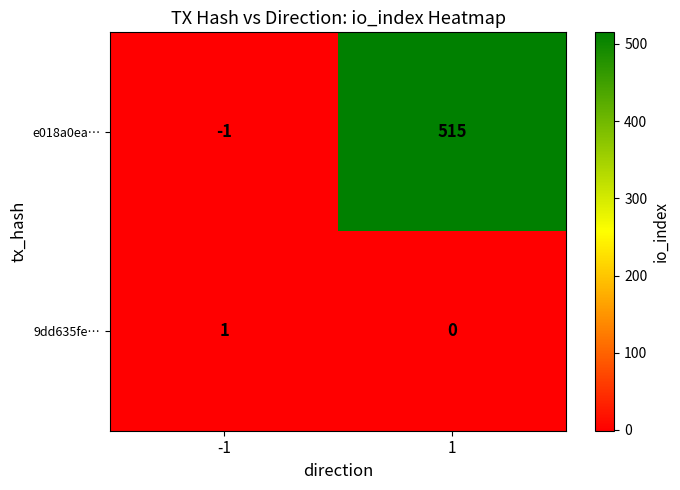

What is the total value across all series at 1?

515